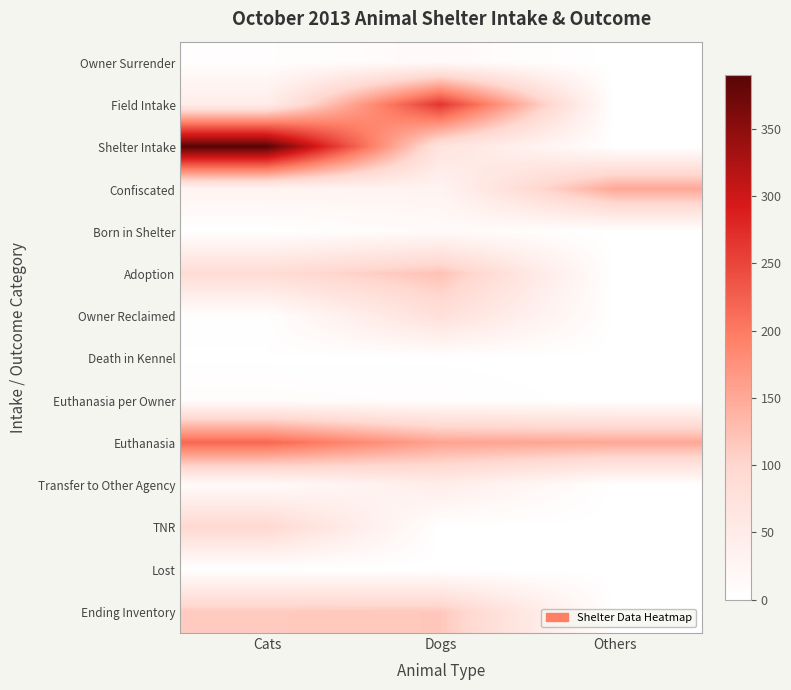

Which series has the largest total across all categories?

Euthanasia